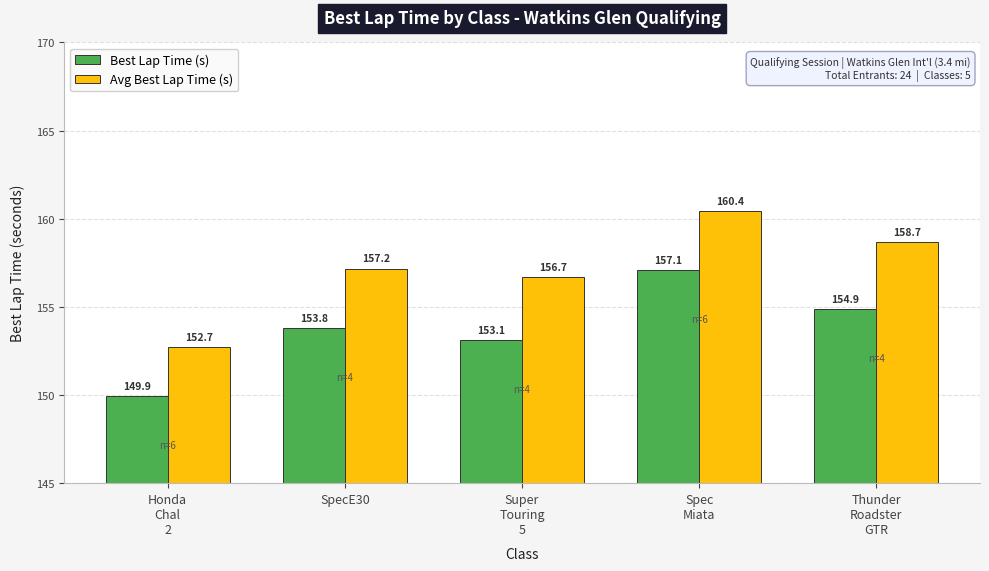

Reading right to left, transcribe all the data shown in this chart.

Best Lap Time (s): 154.9	157.1	153.1	153.8	149.9
Avg Best Lap Time (s): 158.7	160.4	156.7	157.2	152.7